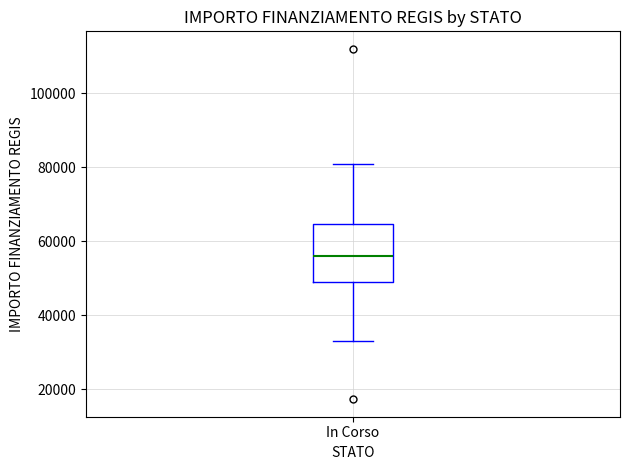

Where does the upper whisker of the box for In Corso end on the y-axis? The values are not printed on the chart, so give them approximately, as read against the axis.

80000